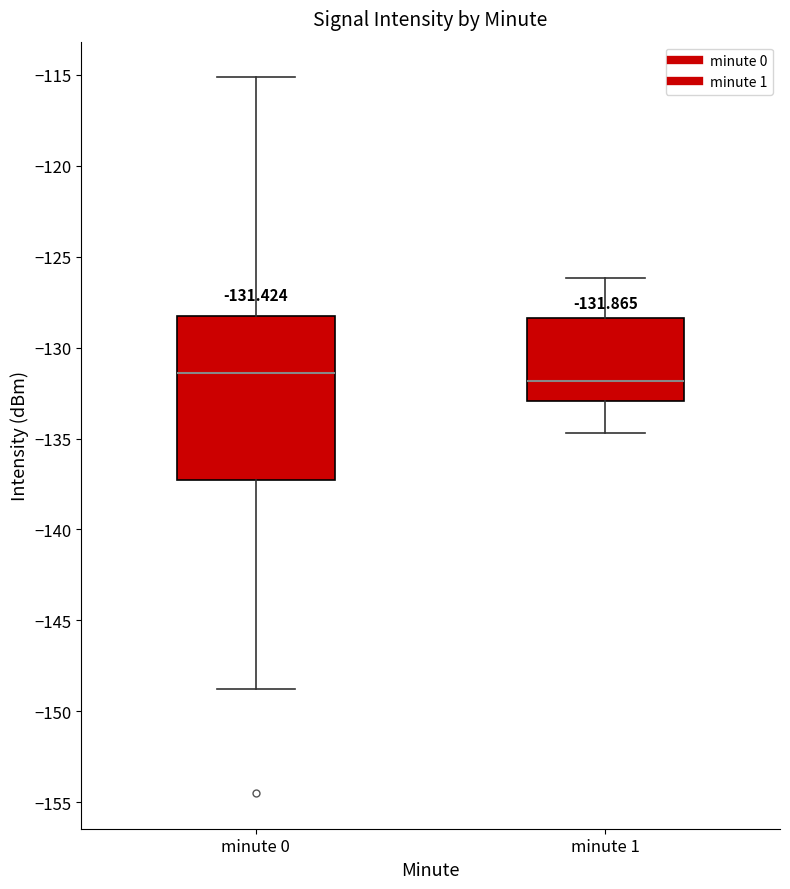

Which box is the tallest, from its lower edge to its upper edge?

minute 0